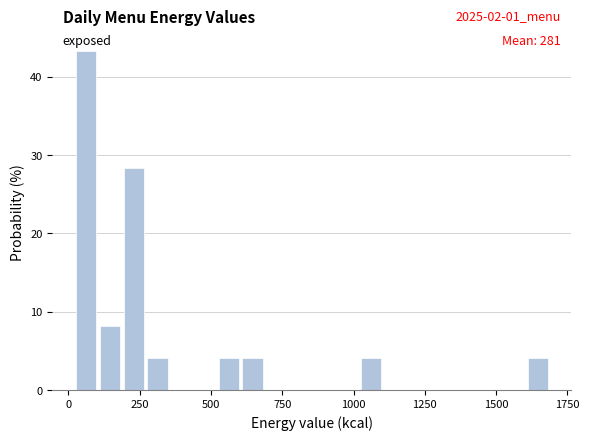

Read against the x-axis, roughly where is the centre of the tallest bar?

50